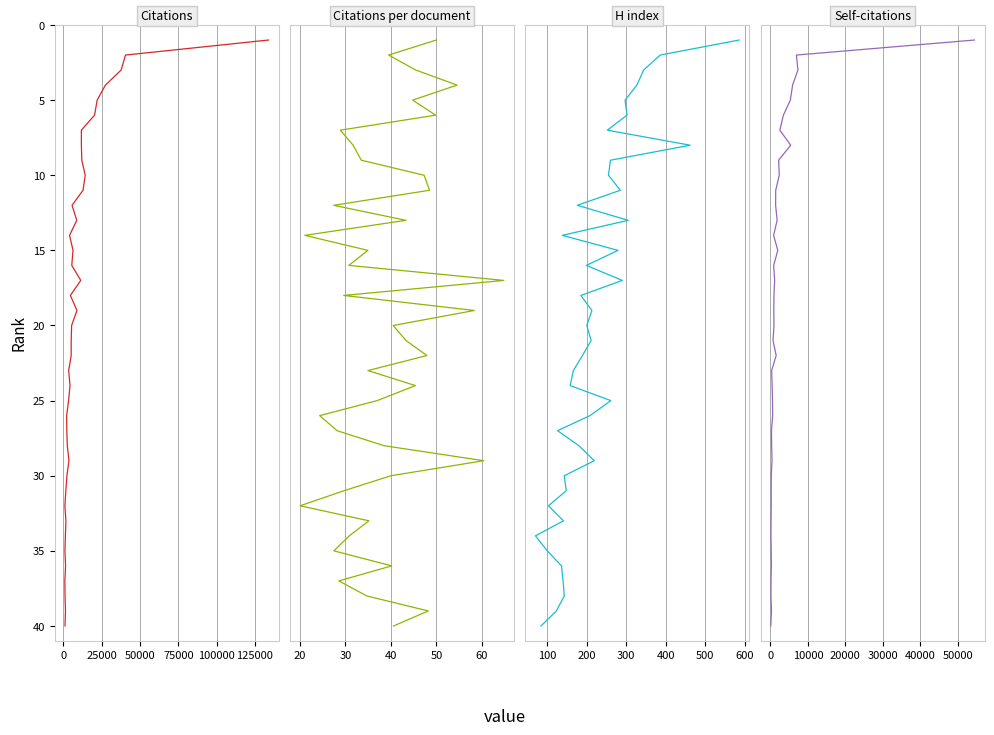

Is the value of Citations per document at 23 greater than the value of Citations at 50000?

Yes